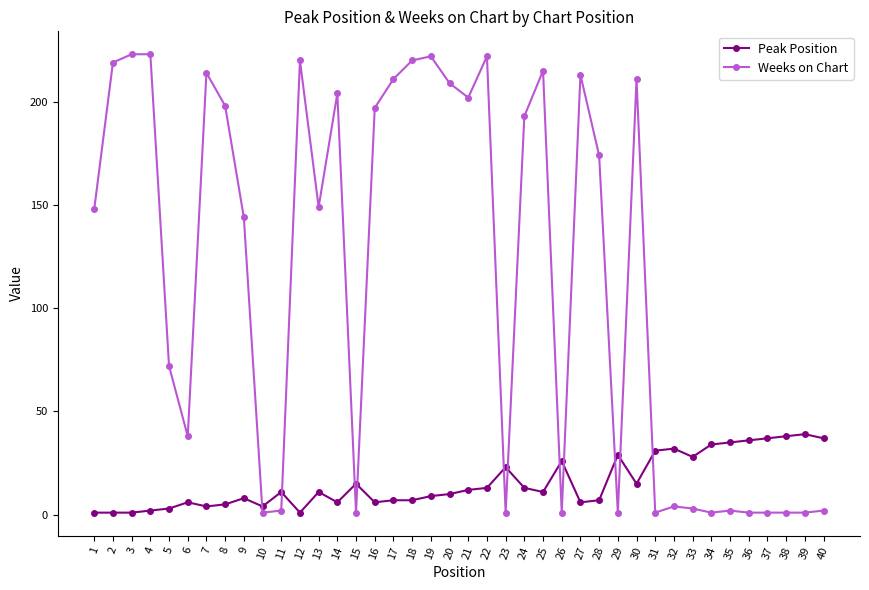

What is the greatest value displayed?

223